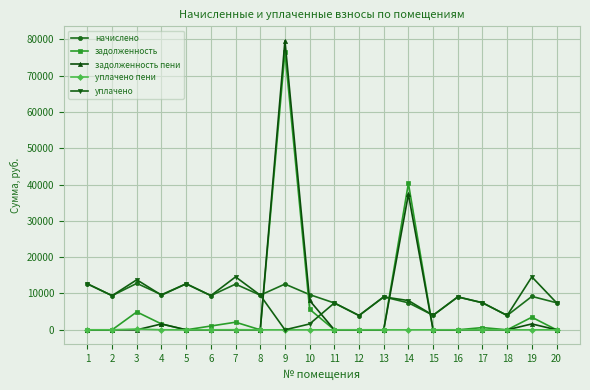

What is the total value across all series at 15?

7987.2